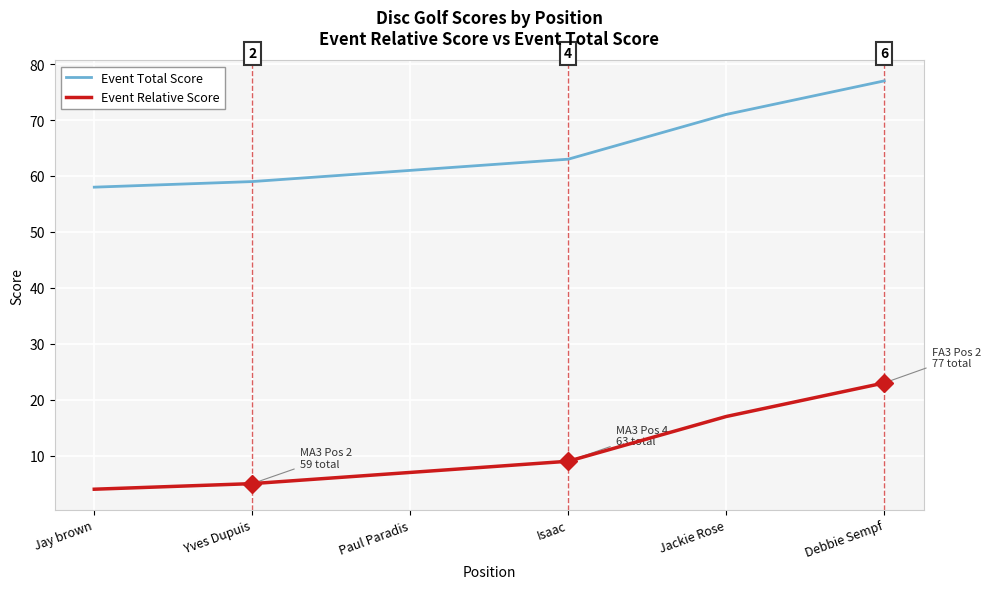

What is the approximate value of Event Relative Score at Debbie Sempf?

23